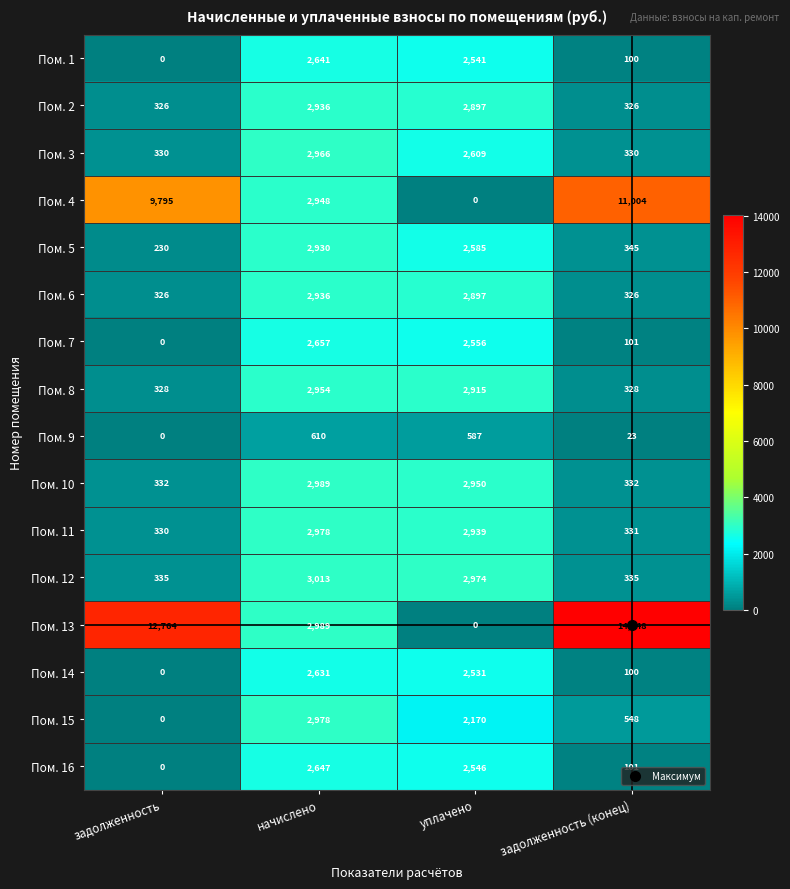

What is the greatest value displayed?

14048